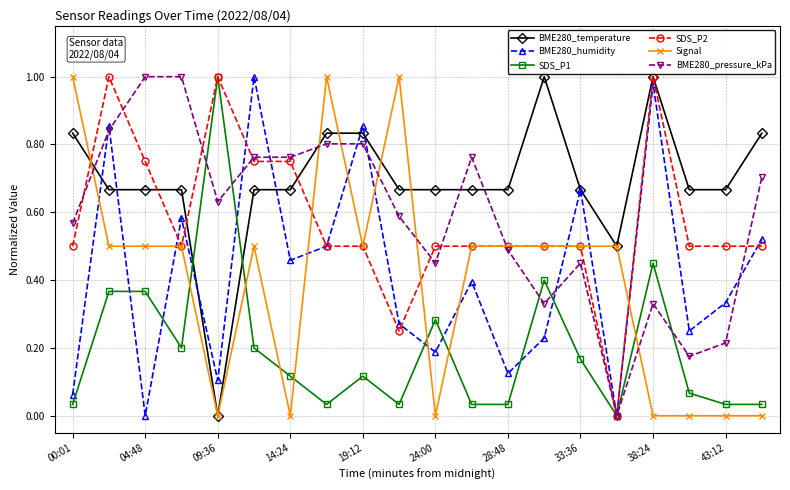

After their last crossing, which series has the higher values: BME280_pressure_kPa or SDS_P1?

BME280_pressure_kPa